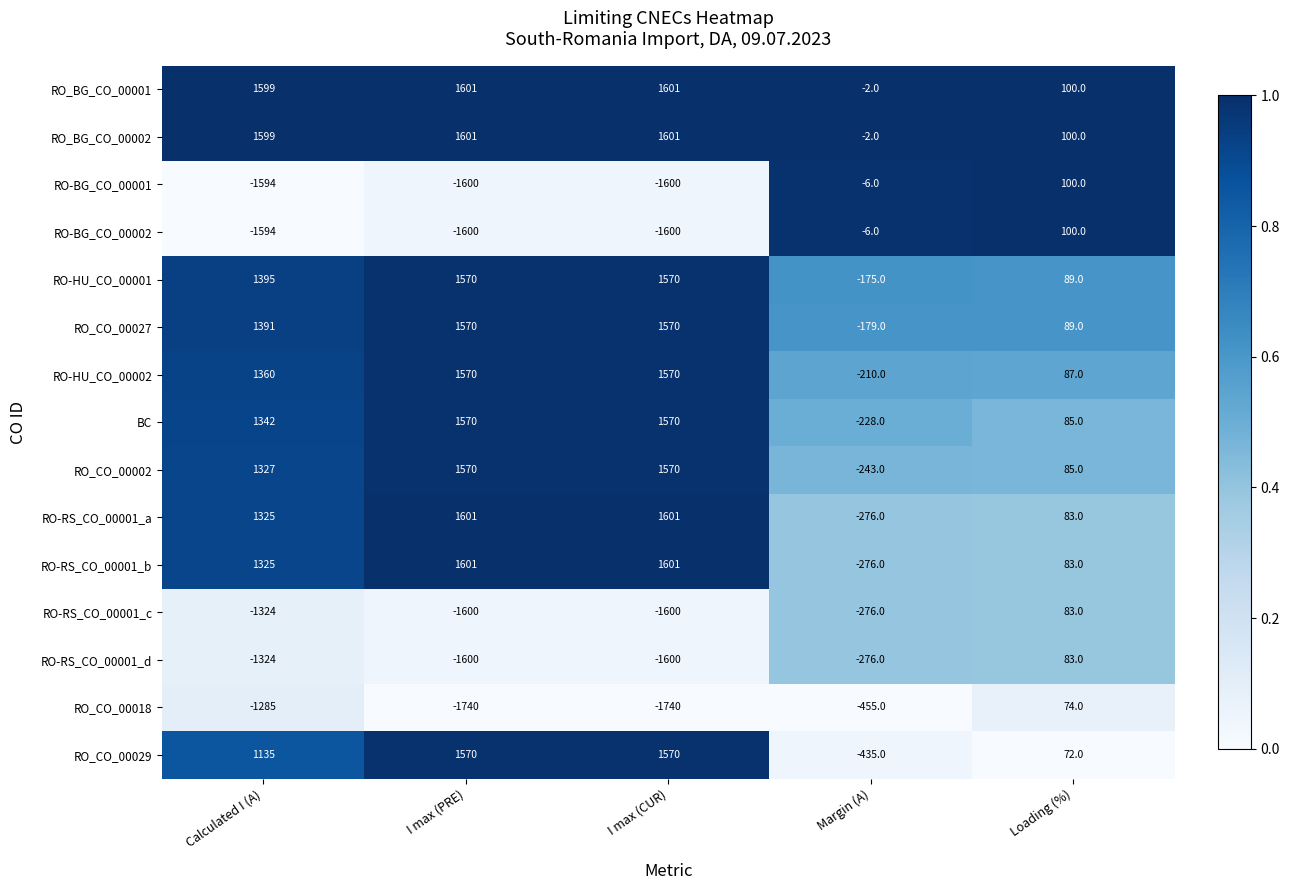

What is the spread (max minus min) of values at I max (PRE)?

3341